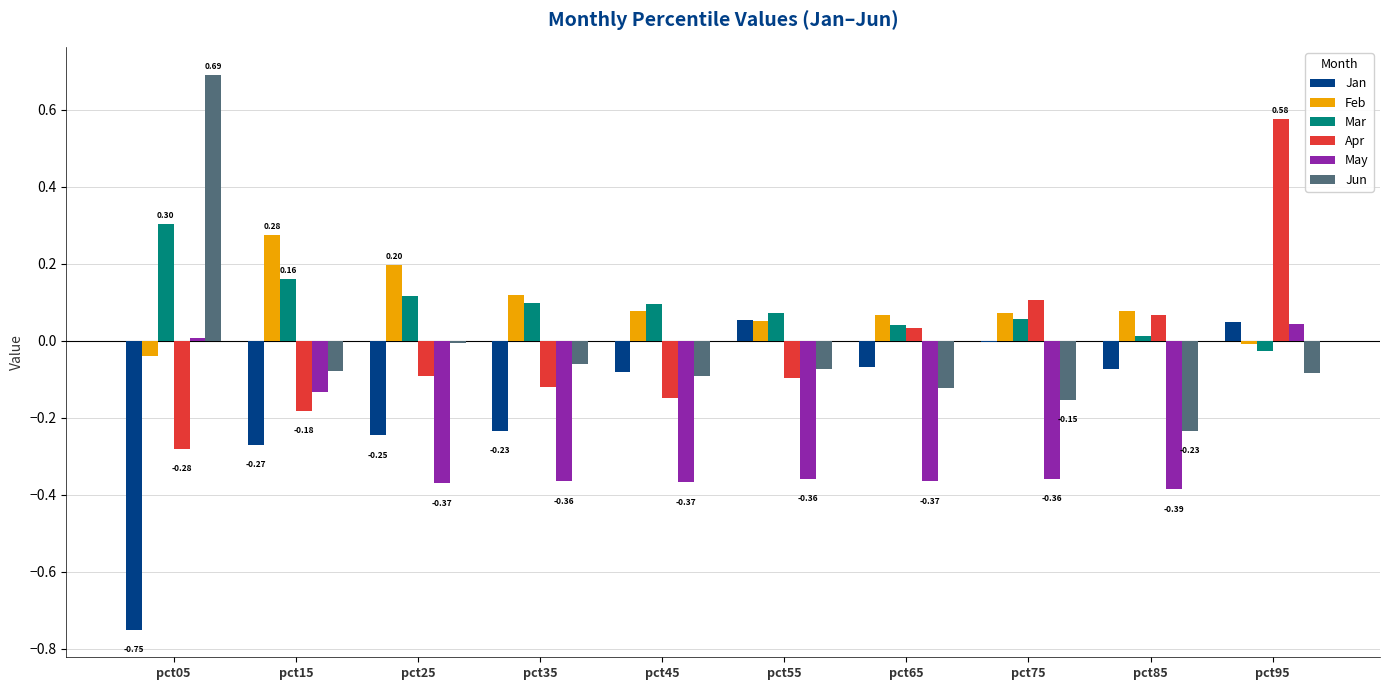

What is the sum of all Mar values?

0.9